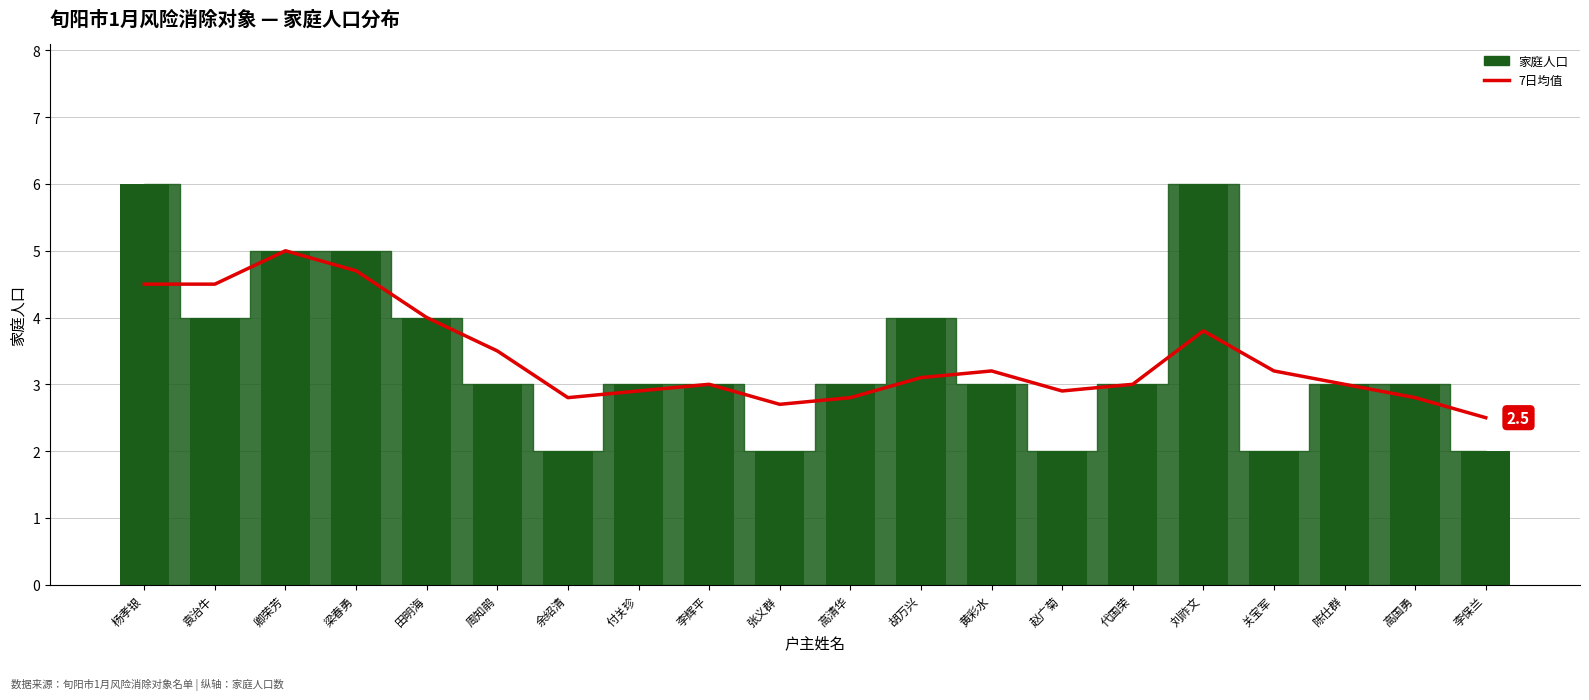

Which label corresponds to the smallest value in the chart?

余绍清